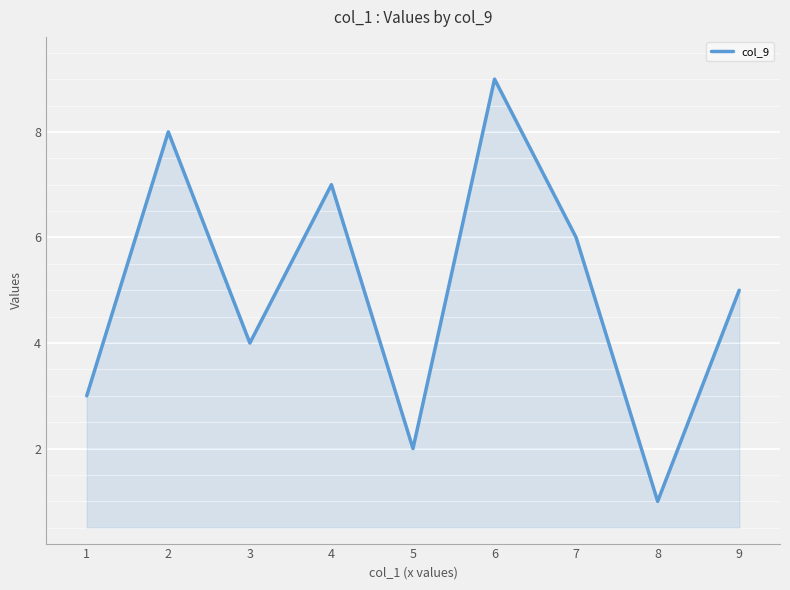

Rank the categories by value from lowest to highest.

8, 5, 1, 3, 9, 7, 4, 2, 6